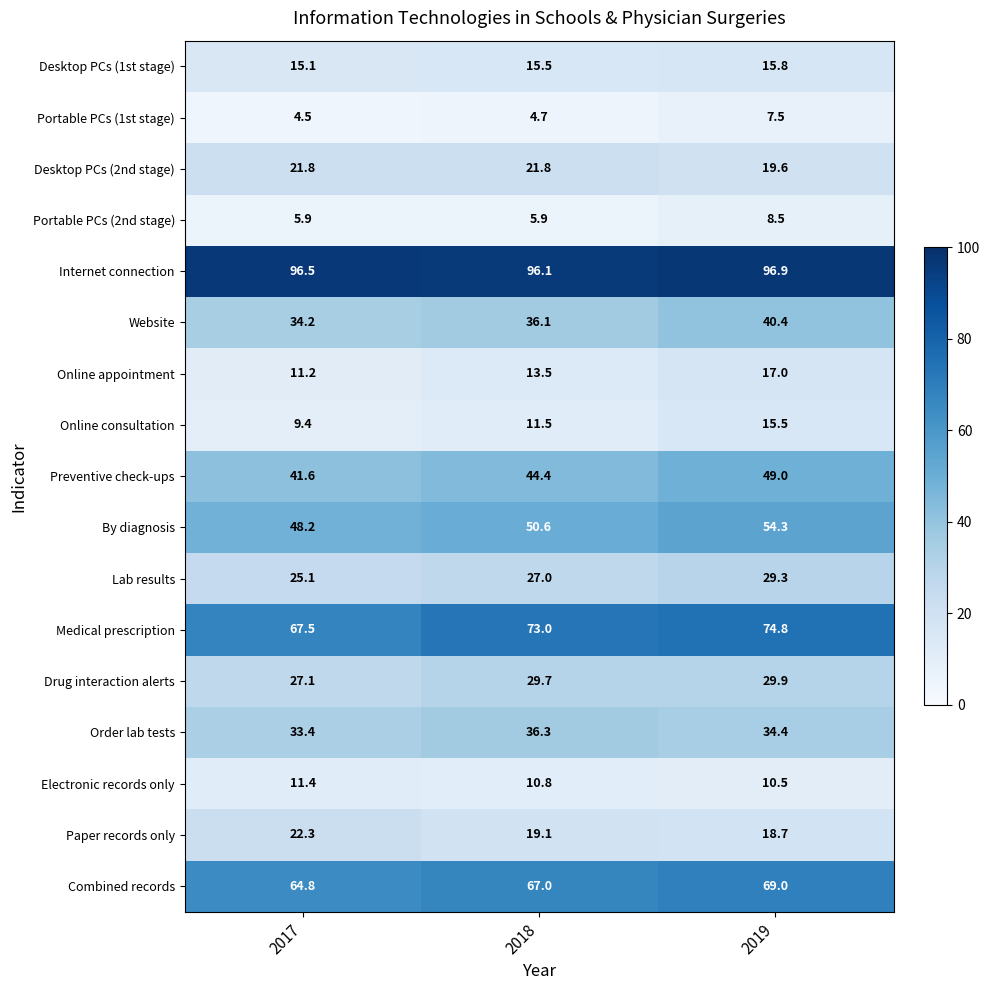

What is the minimum value shown in the chart?

4.5